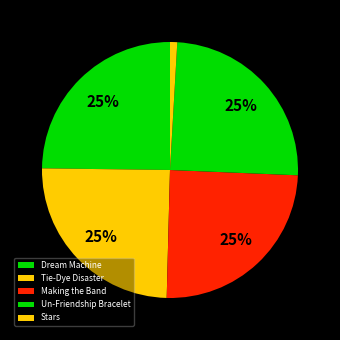

How many segments does this pie chart have?

5